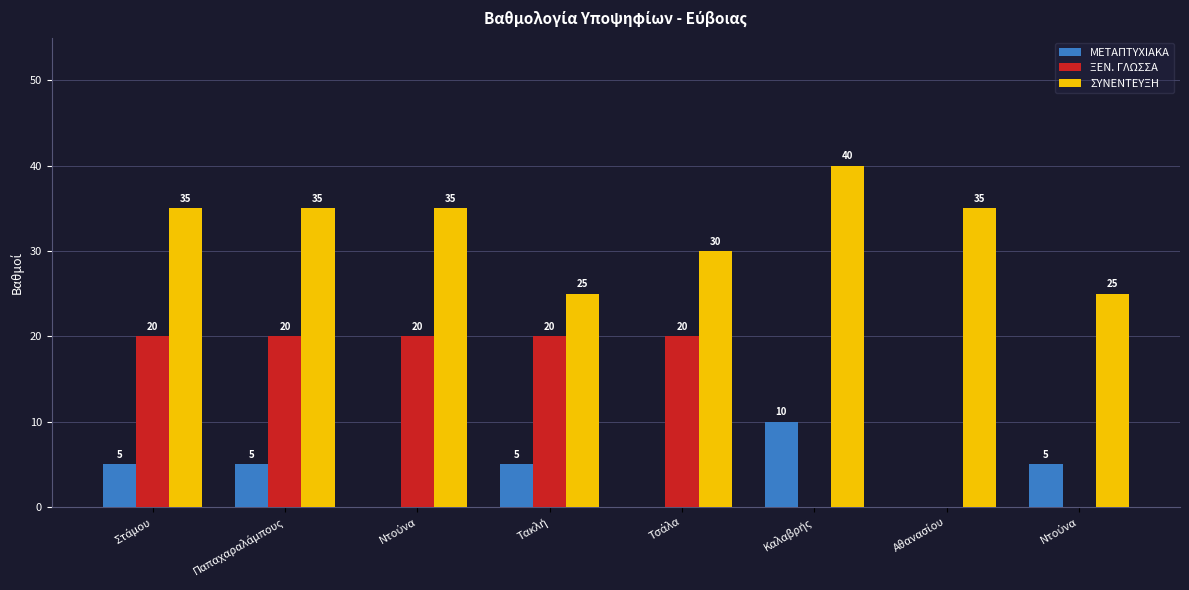

How many categories are shown in the chart?

8